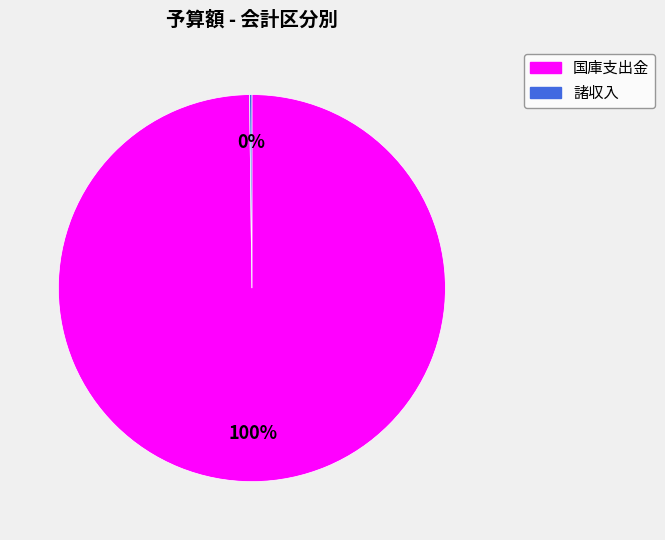

Which slice is the largest?

国庫支出金